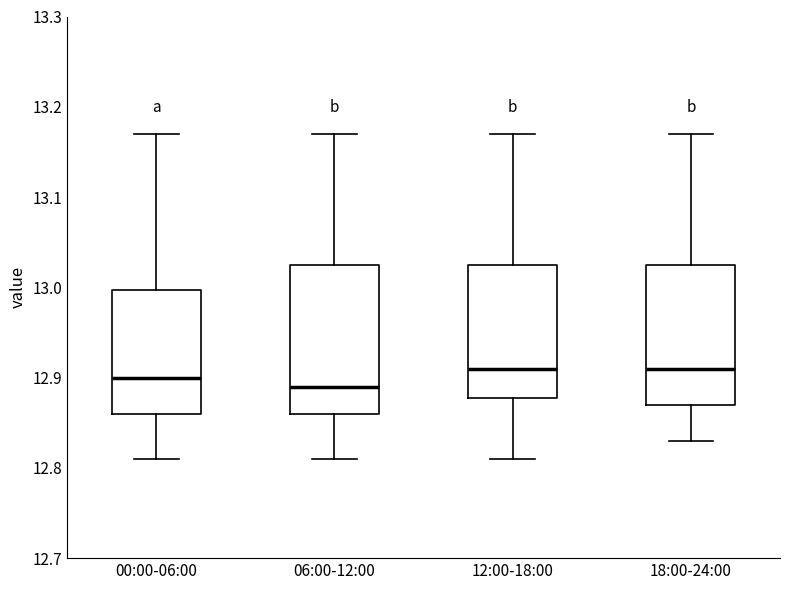

Reading left to right, read every box against the y-axis: the position of its median line, the range the box covers, and the ends of its whiskers. The values are not printed on the chart, so give them approximately, as read against the axis.

00:00-06:00: median 12.90, box 12.86 to 13.00, whiskers 12.81 to 13.17
06:00-12:00: median 12.89, box 12.86 to 13.03, whiskers 12.81 to 13.17
12:00-18:00: median 12.91, box 12.88 to 13.03, whiskers 12.81 to 13.17
18:00-24:00: median 12.91, box 12.87 to 13.03, whiskers 12.83 to 13.17